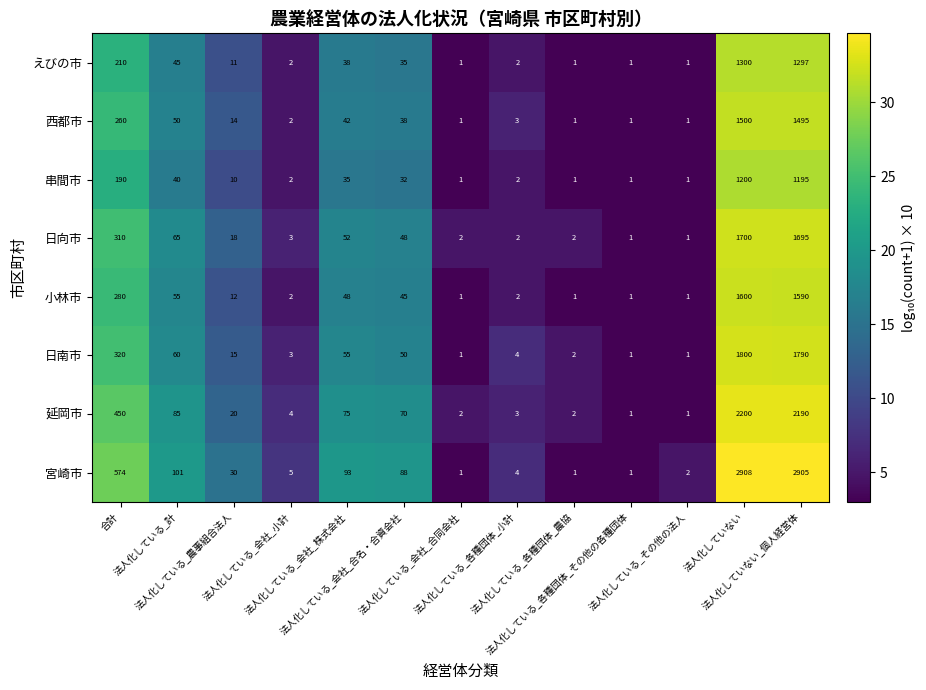

What is the maximum value shown in the chart?

2908